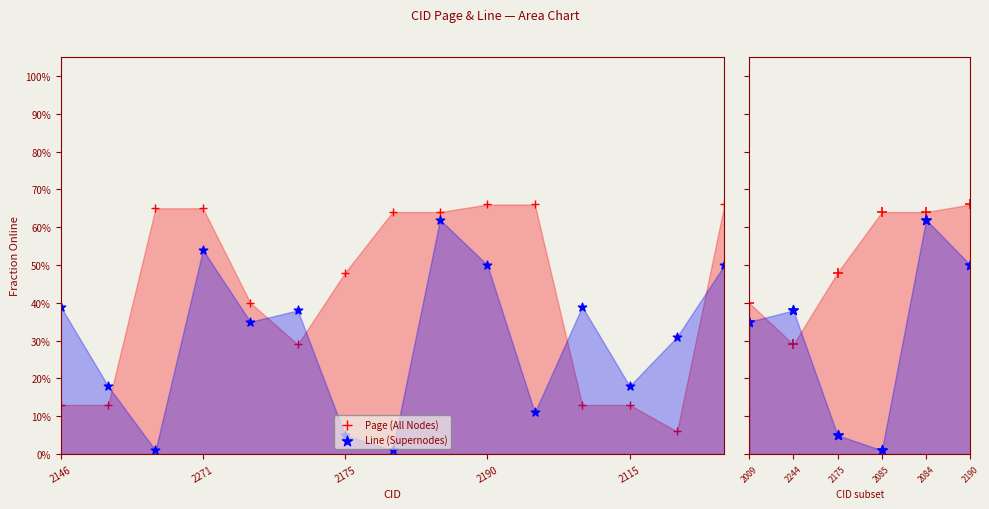

At which category is the sum across all series the highest?

2084